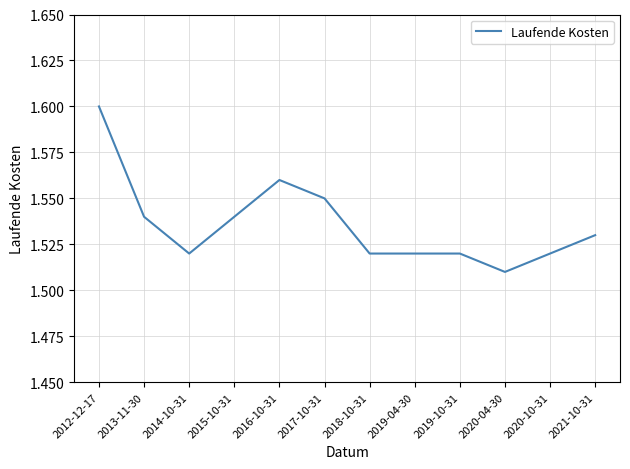

Which category has the highest value across all series?

2012-12-17